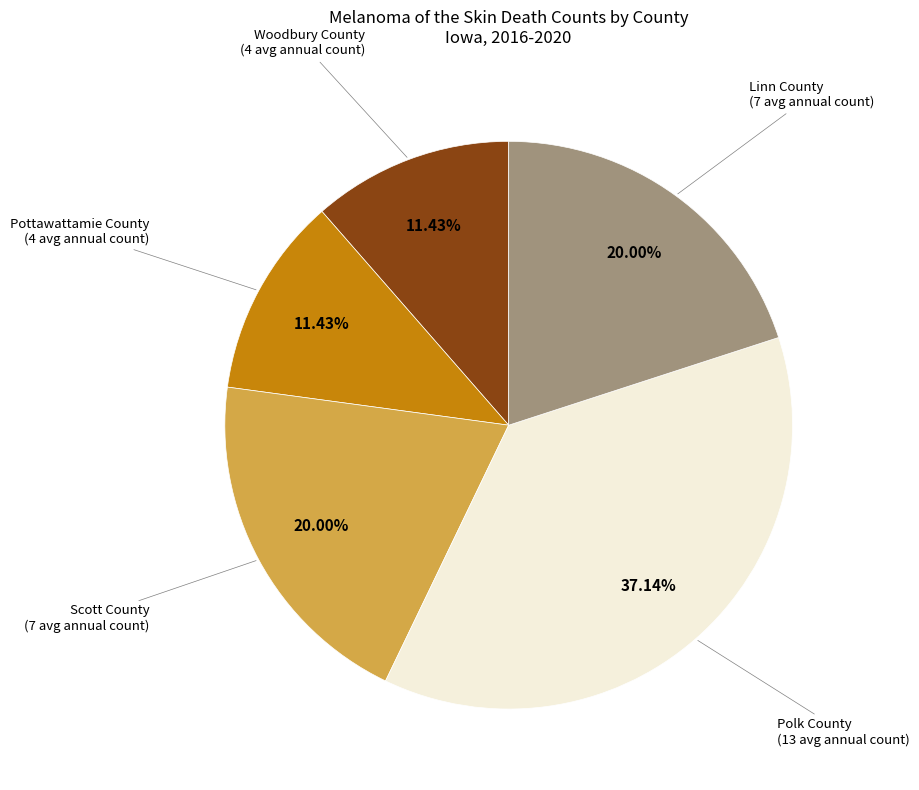

What percentage do Scott County and Linn County together represent?

40.0%